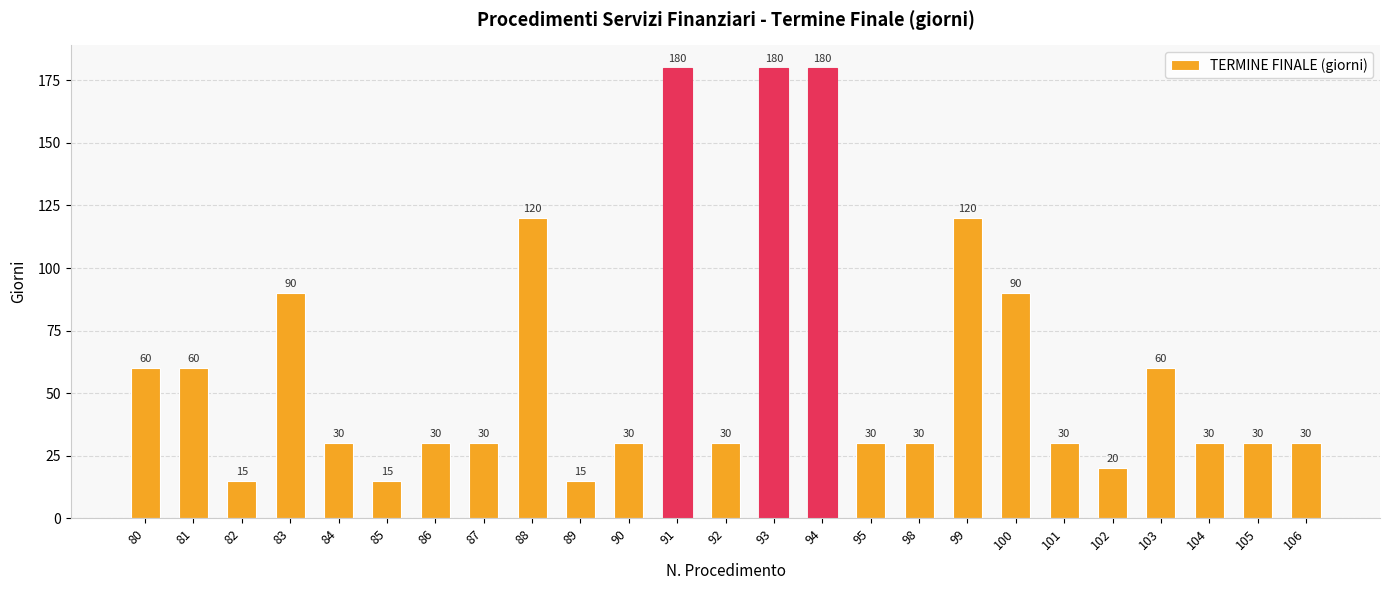

Is it true that the value at 82 is 26?

False